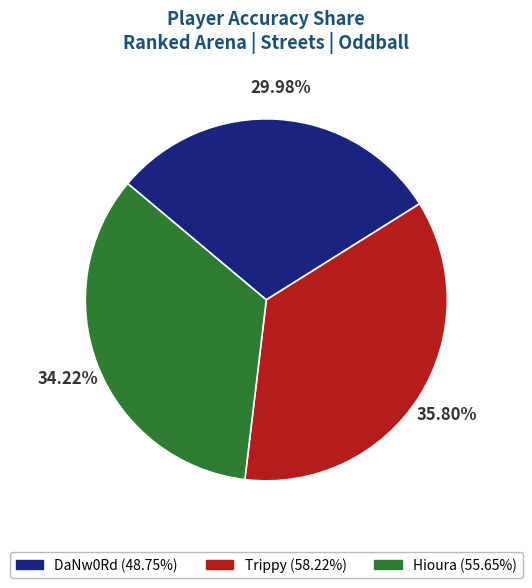

To the nearest percent, what percentage of the pie is Hioura?

34%